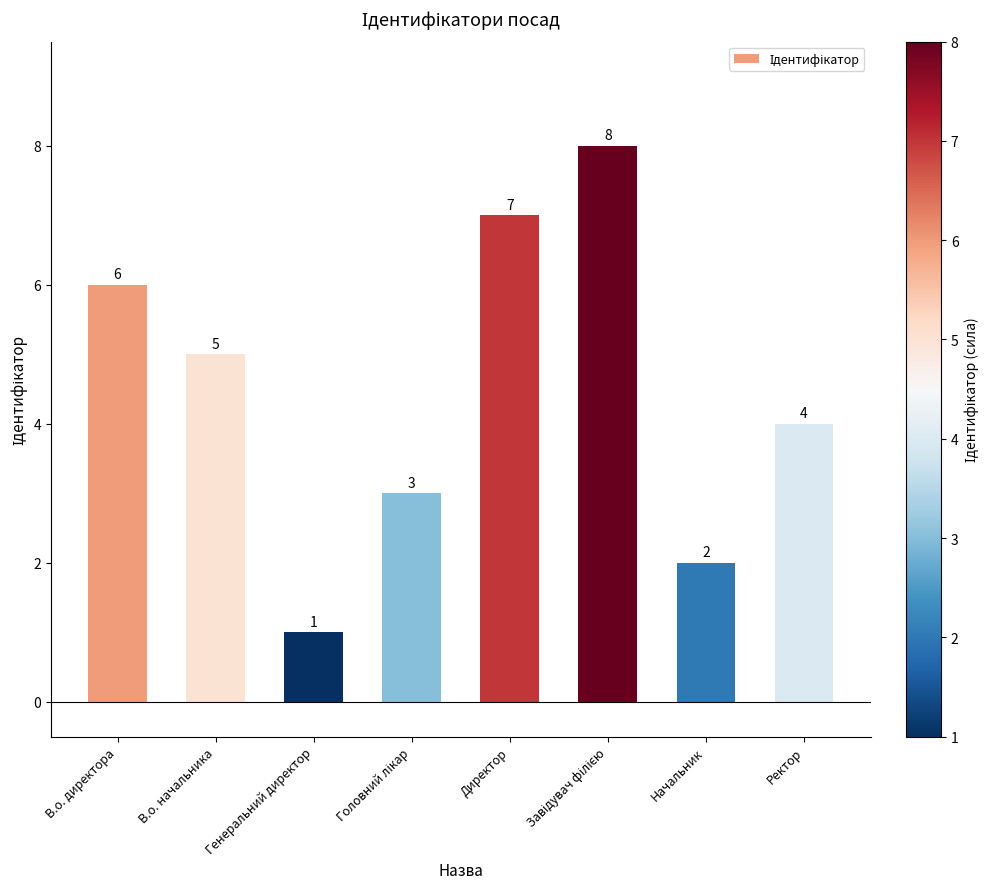

The value at В.о. директора is 2. True or false?

False